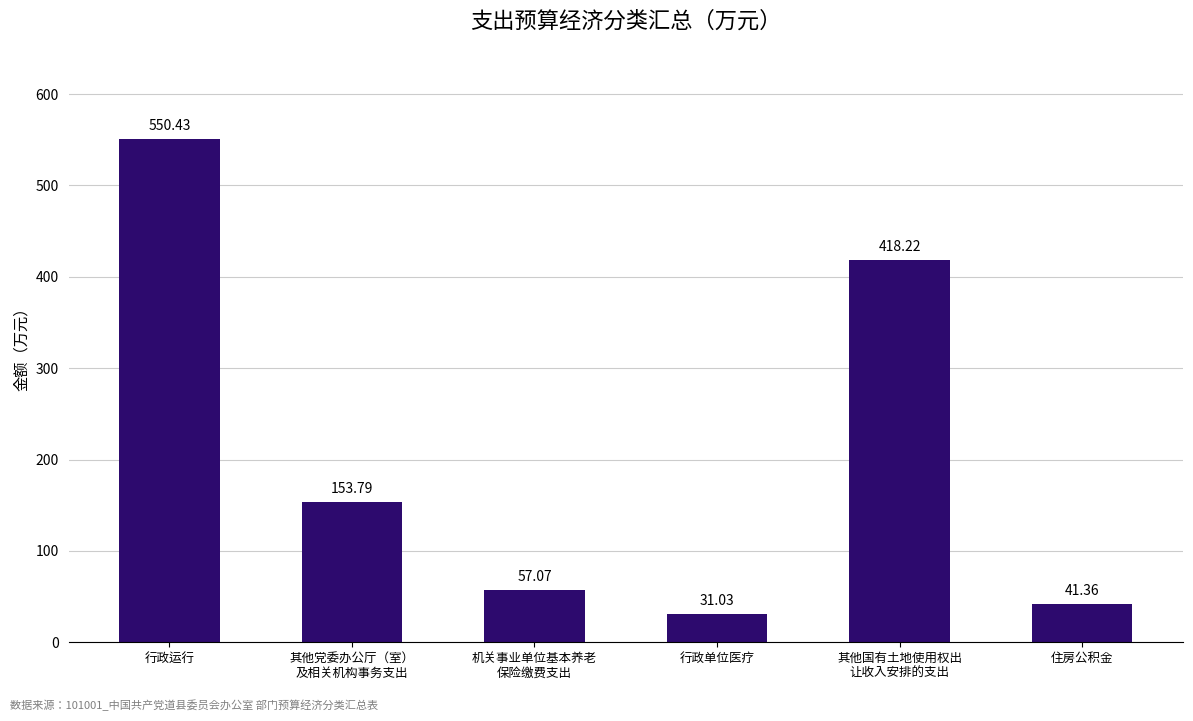

Reading left to right, list all the values displayed in this chart.

550.4	153.8	57.1	31.0	418.2	41.4